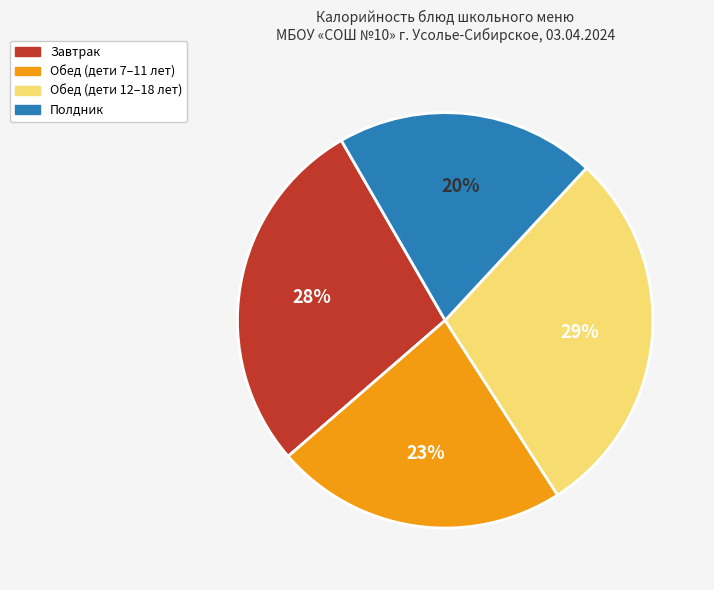

To the nearest percent, what is the average slice percentage?

25%